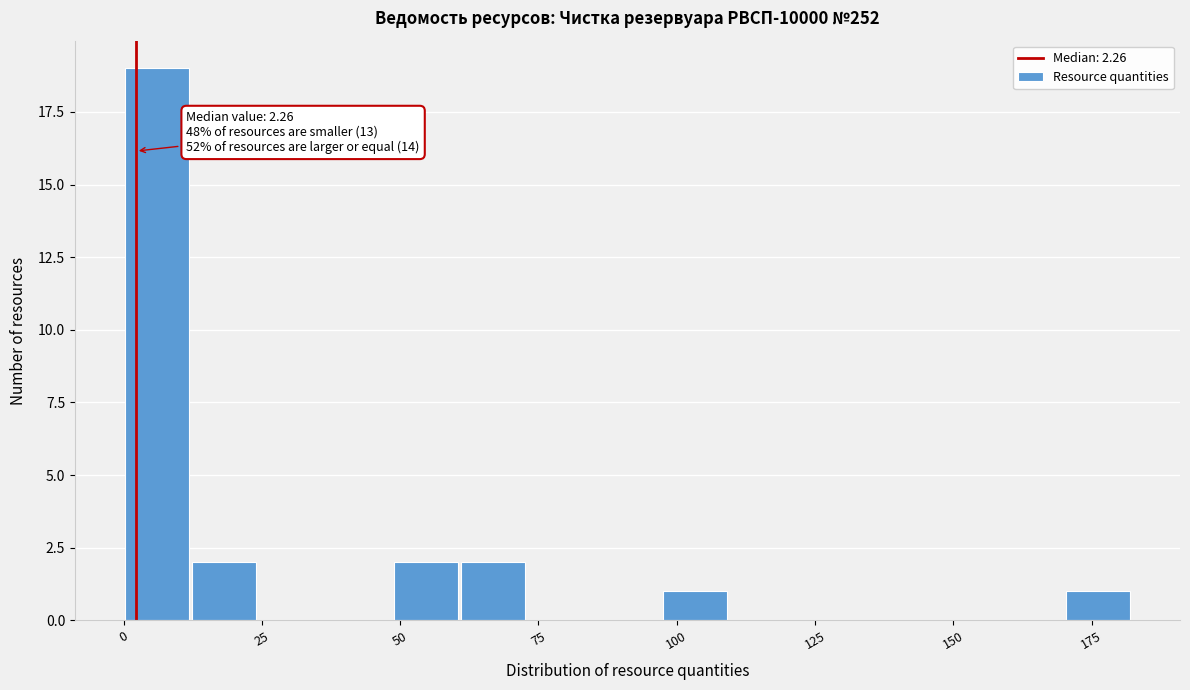

Read against the x-axis, roughly where is the centre of the tallest bar?

5